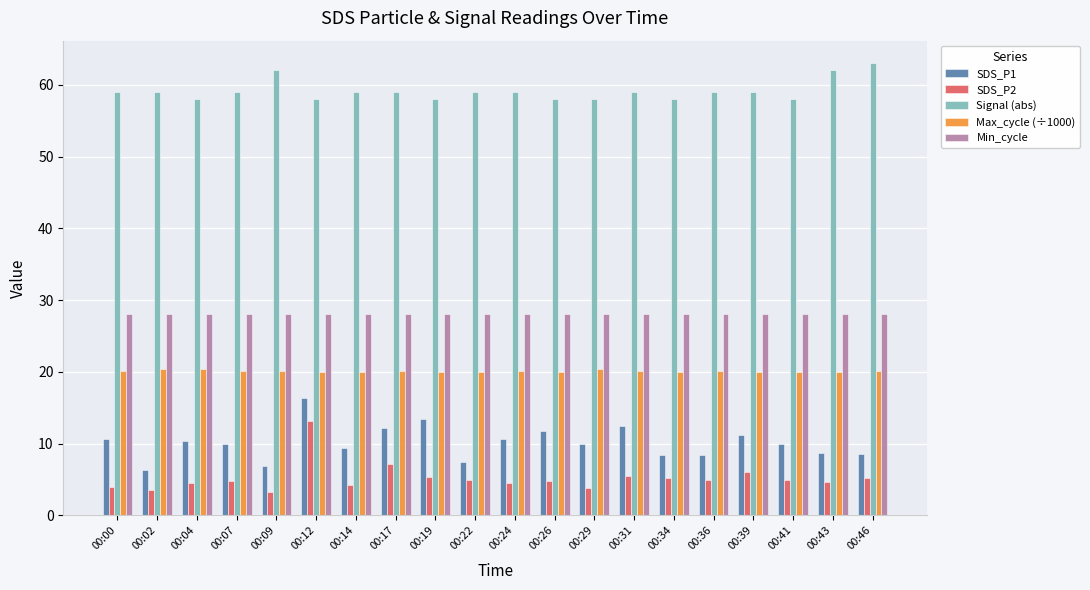

Does the chart contain stacked bars?

No